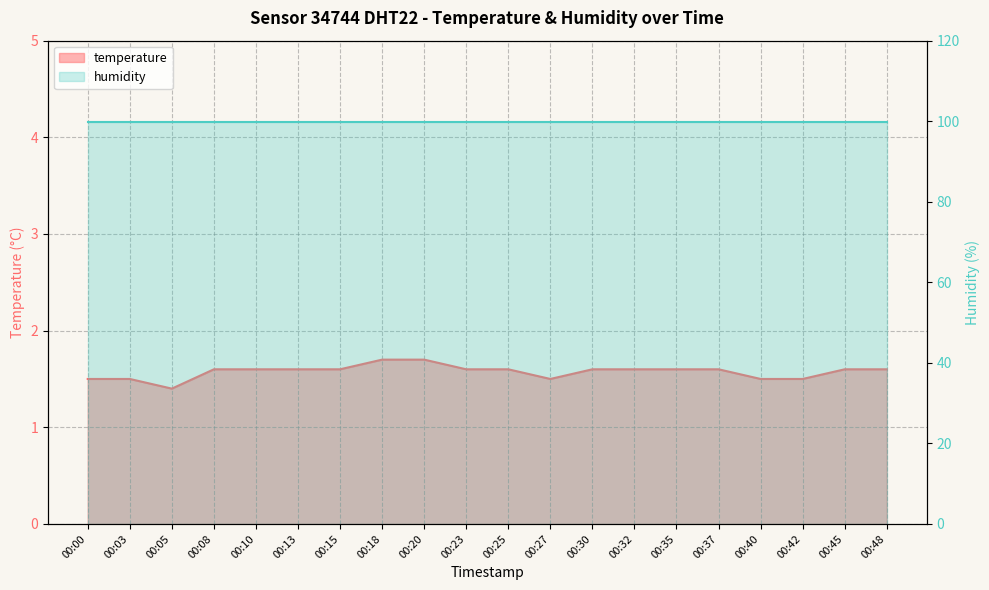

List the labels in order of value, smallest first.

00:05, 00:00, 00:03, 00:27, 00:40, 00:42, 00:08, 00:10, 00:13, 00:15, 00:23, 00:25, 00:30, 00:32, 00:35, 00:37, 00:45, 00:48, 00:18, 00:20